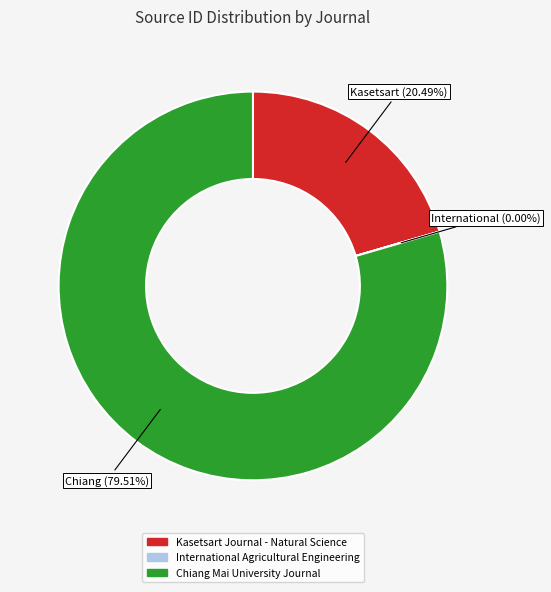

Do Kasetsart Journal - Natural Science and Chiang Mai University Journal together represent more than half of the pie?

Yes